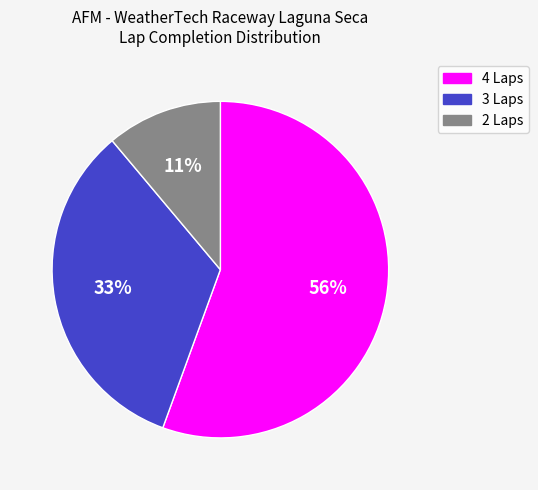

To the nearest percent, what percentage of the pie is 3 Laps?

33%